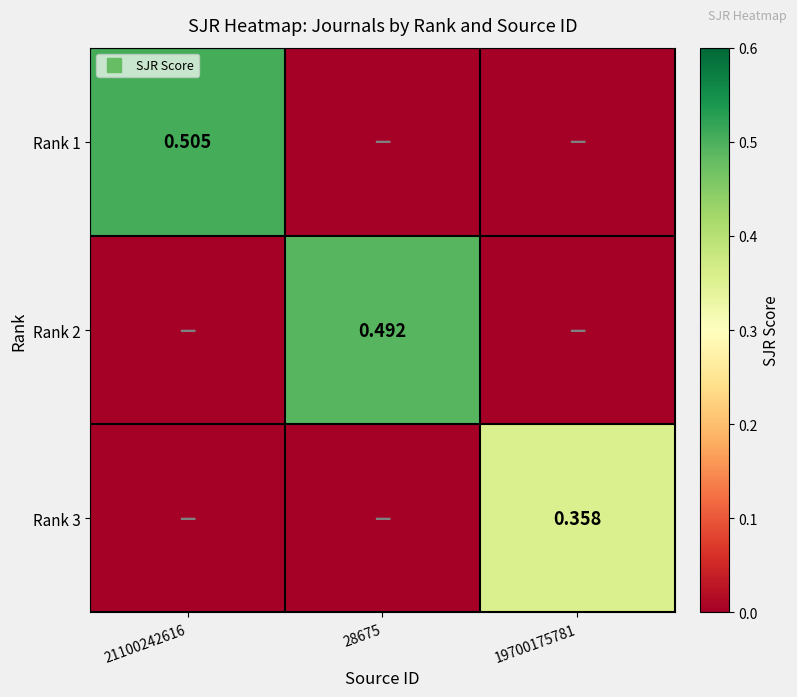

What is the total value across all series at 28675?

0.5